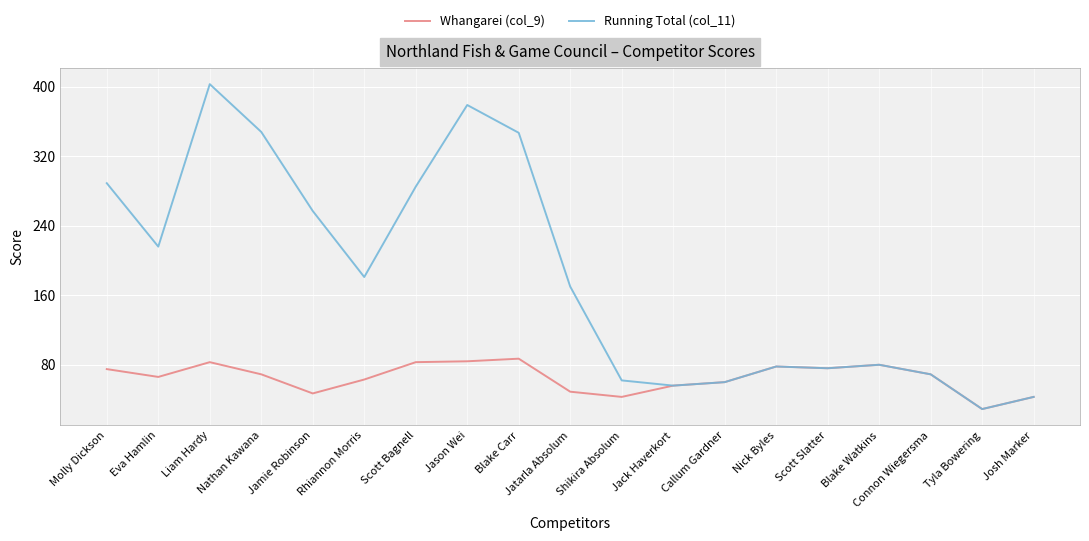

What is the approximate value of Running Total (col_11) at Jason Wei?

379